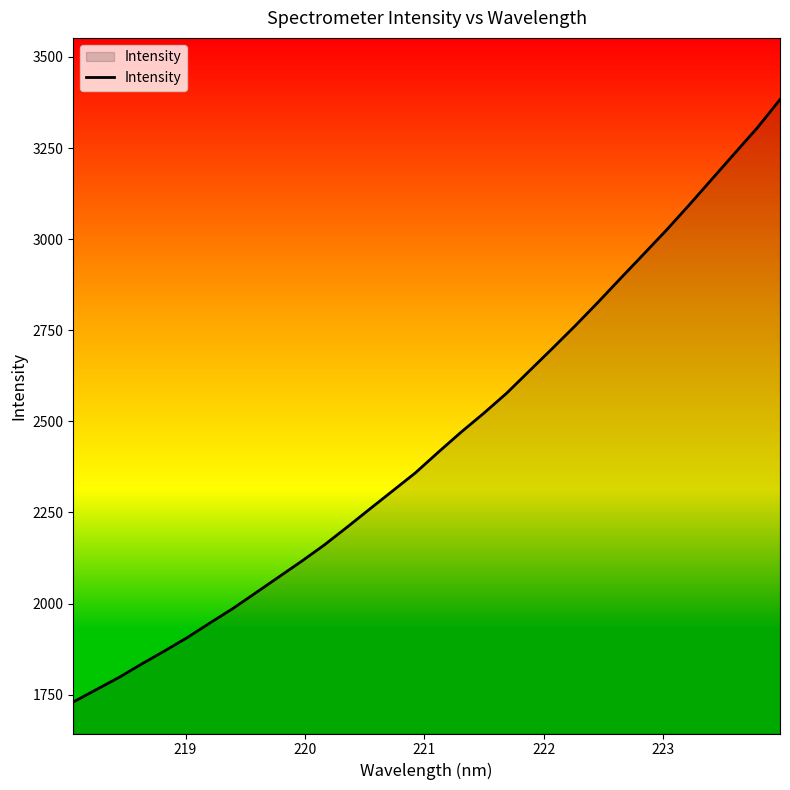

What is the maximum value shown in the chart?

3383.0